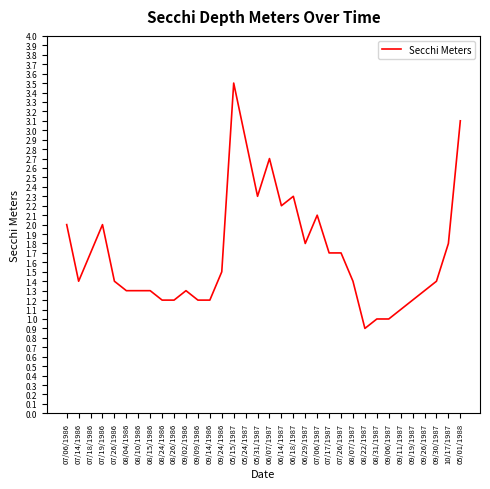

Which category has the highest value across all series?

05/15/1987